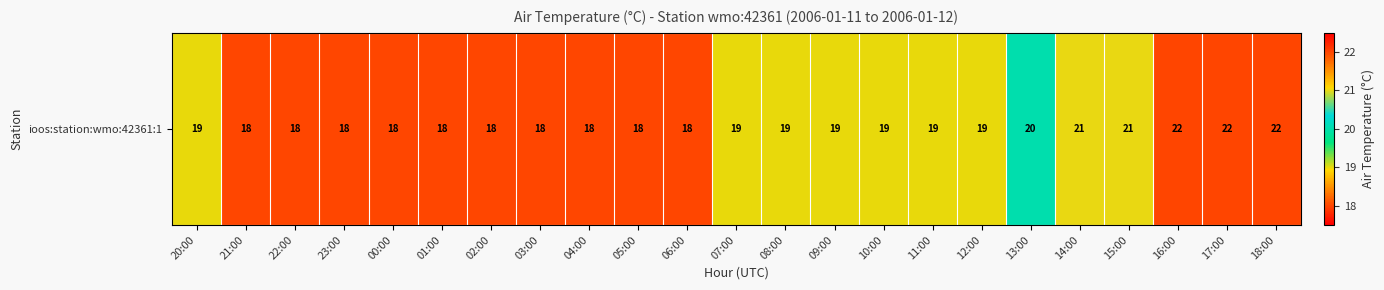

True or false: the data shows 22 at 17:00.

True